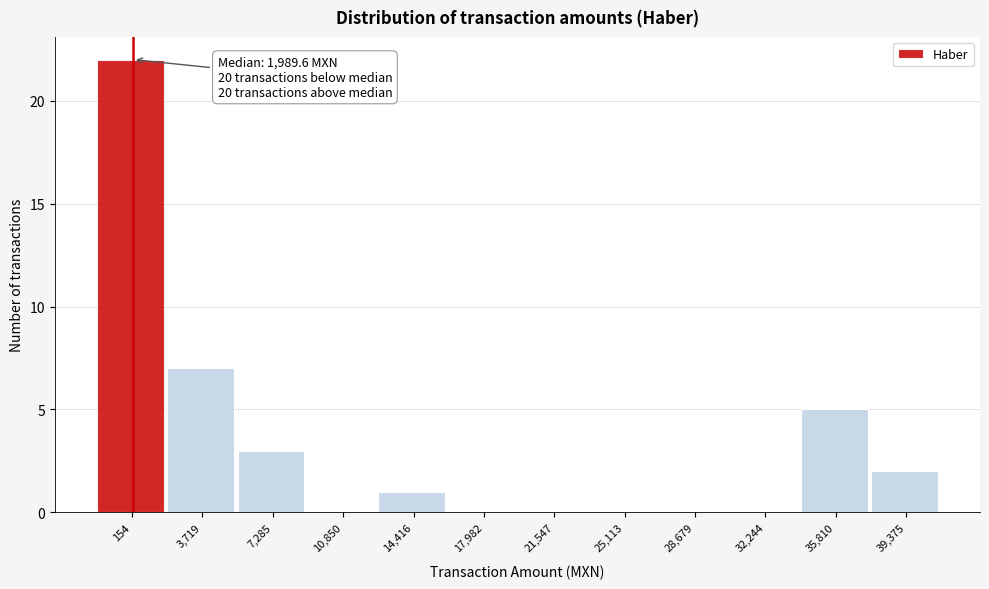

Reading left to right, extract all data points from this chart.

154=22	3,719=7	7,285=3	10,850=0	14,416=1	17,982=0	21,547=0	25,113=0	28,679=0	32,244=0	35,810=5	39,375=2